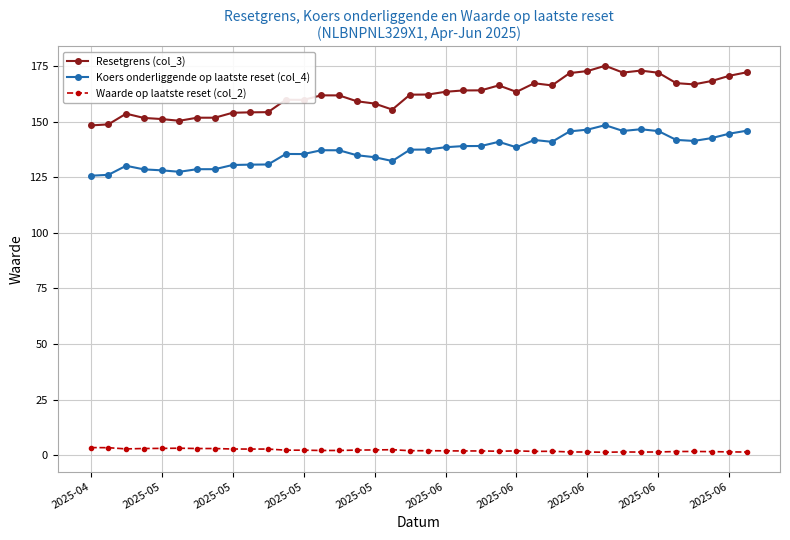

List the series in order of their overall mean, highest first.

Resetgrens (col_3), Koers onderliggende op laatste reset (col_4), Waarde op laatste reset (col_2)